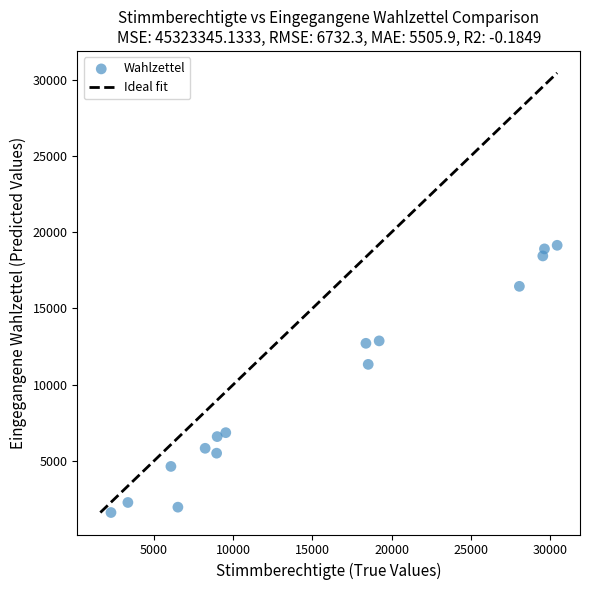

What is the range of Y values (max minus min)?

17523